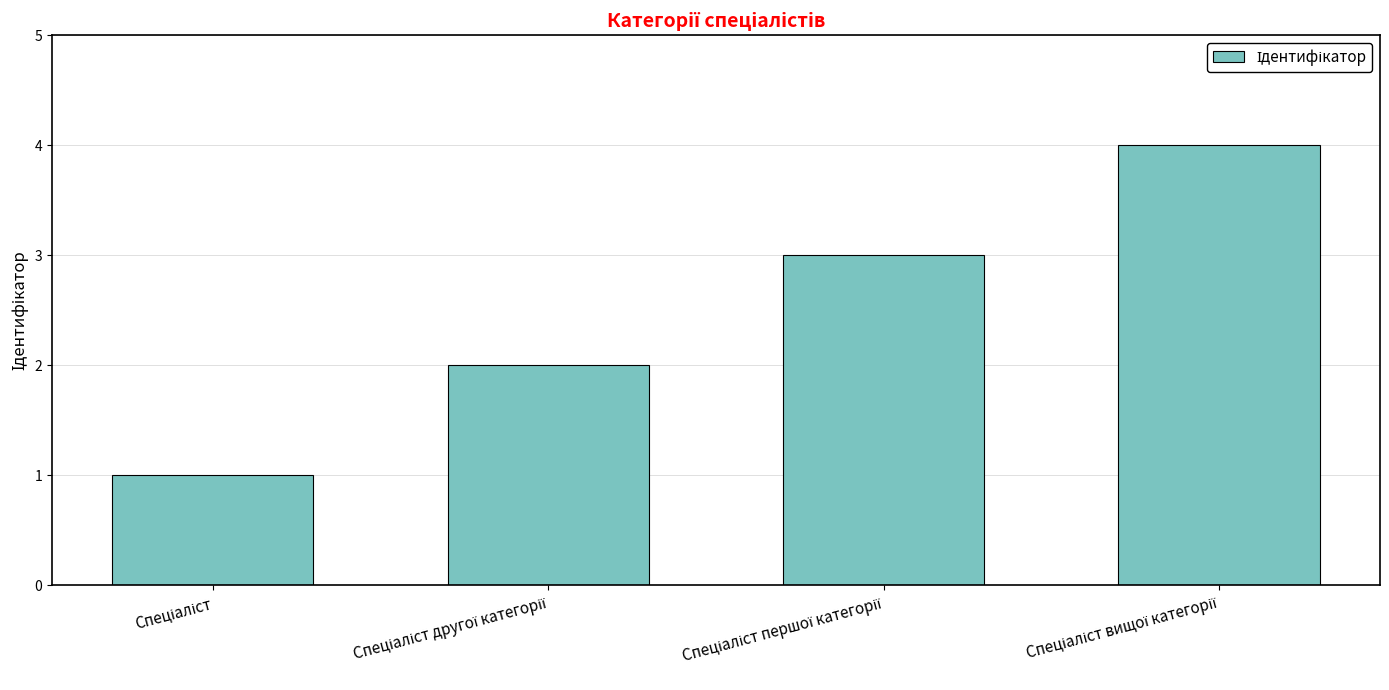

What is the sum of all values?

10